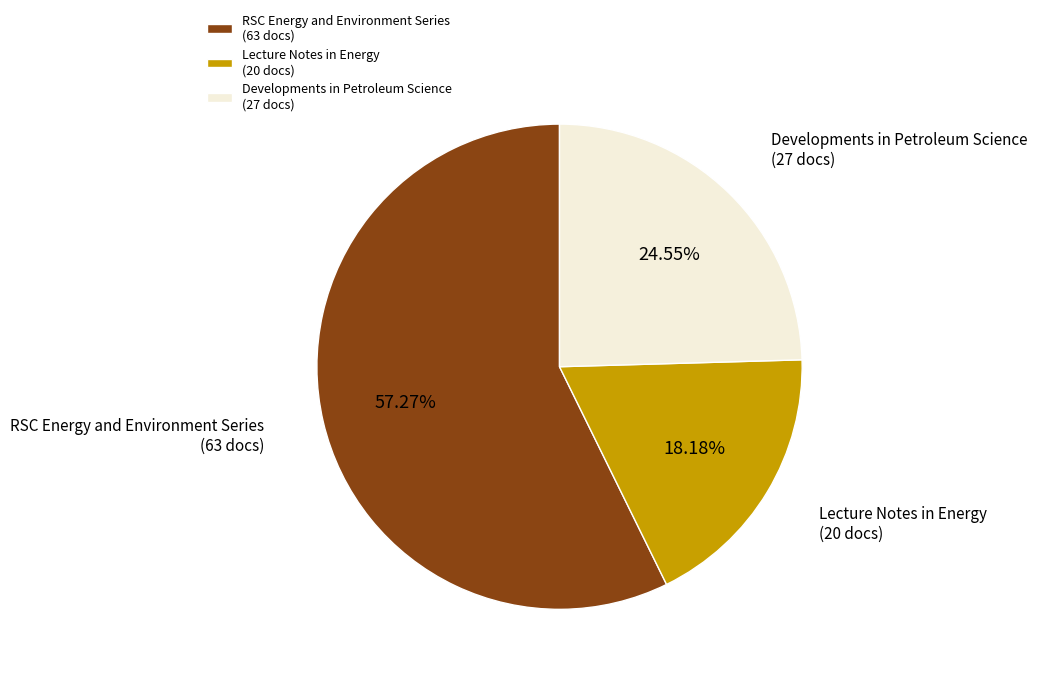

Which category has the biggest portion of the pie?

RSC Energy and Environment Series